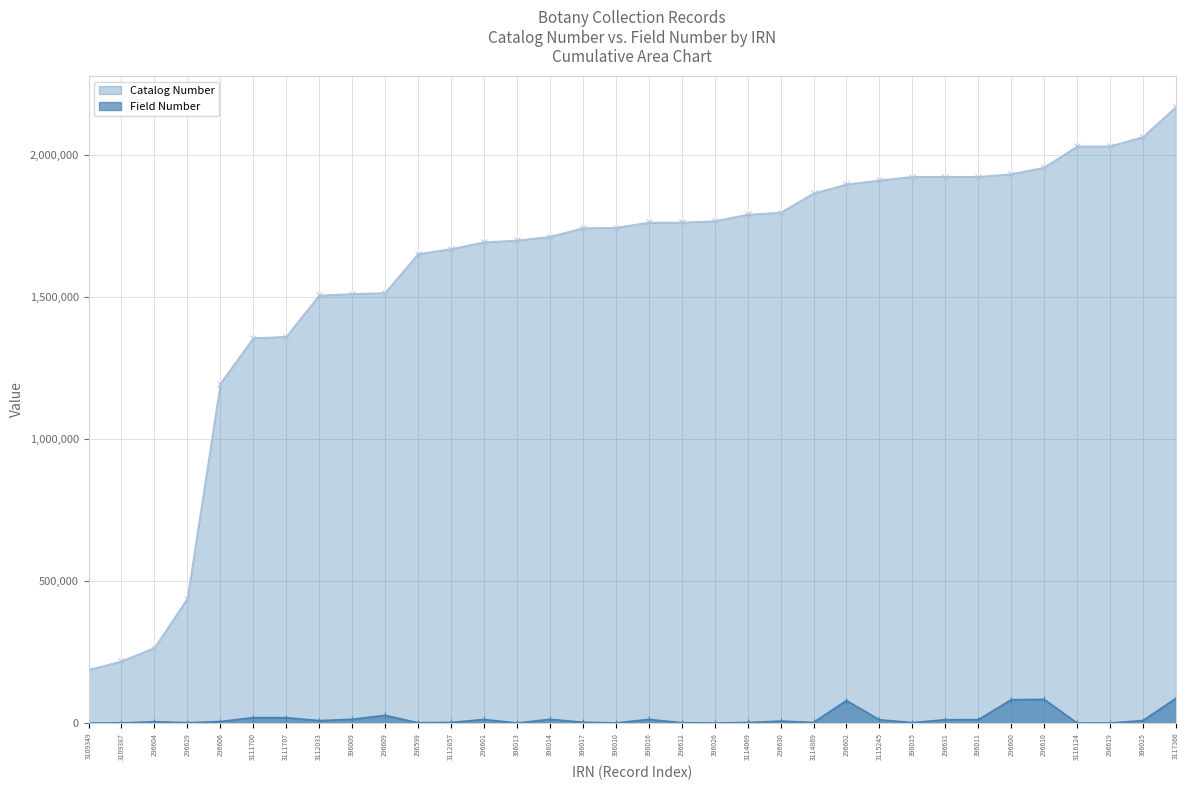

What is the spread (max minus min) of values at 296619?

2030131